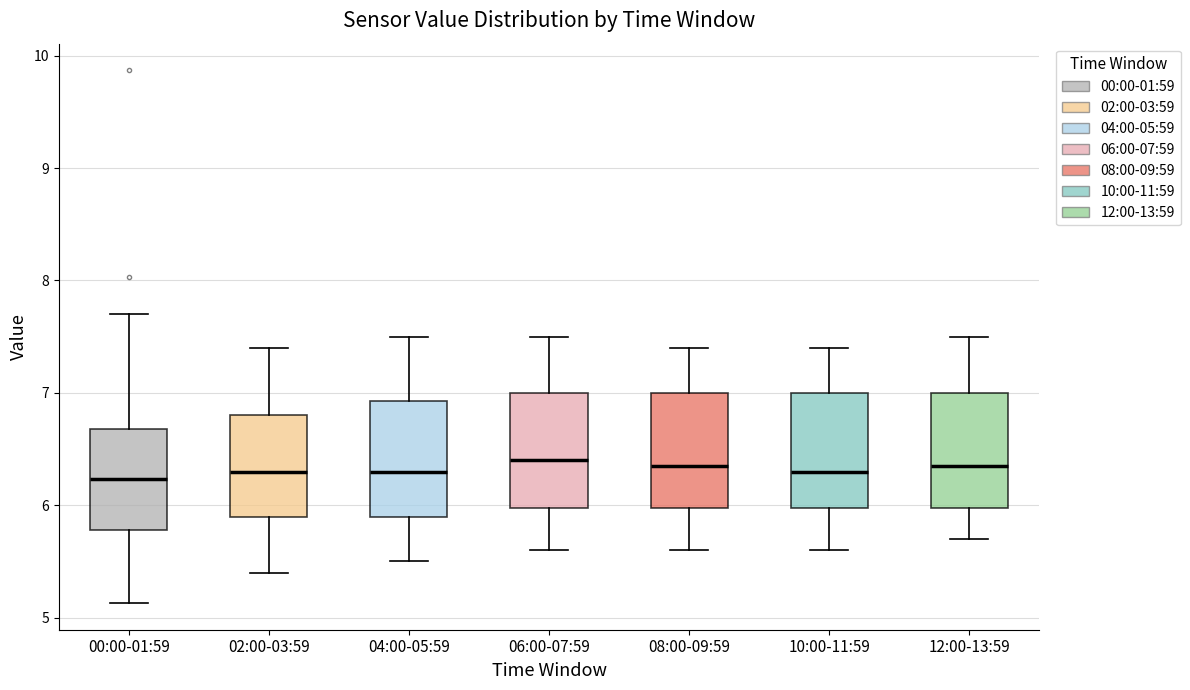

Reading left to right, read every box against the y-axis: the position of its median line, the range the box covers, and the ends of its whiskers. The values are not printed on the chart, so give them approximately, as read against the axis.

00:00-01:59: median 6.2, box 5.8 to 6.7, whiskers 5.1 to 7.7
02:00-03:59: median 6.3, box 5.9 to 6.8, whiskers 5.4 to 7.4
04:00-05:59: median 6.3, box 5.9 to 6.9, whiskers 5.5 to 7.5
06:00-07:59: median 6.4, box 6.0 to 7.0, whiskers 5.6 to 7.5
08:00-09:59: median 6.4, box 6.0 to 7.0, whiskers 5.6 to 7.4
10:00-11:59: median 6.3, box 6.0 to 7.0, whiskers 5.6 to 7.4
12:00-13:59: median 6.4, box 6.0 to 7.0, whiskers 5.7 to 7.5